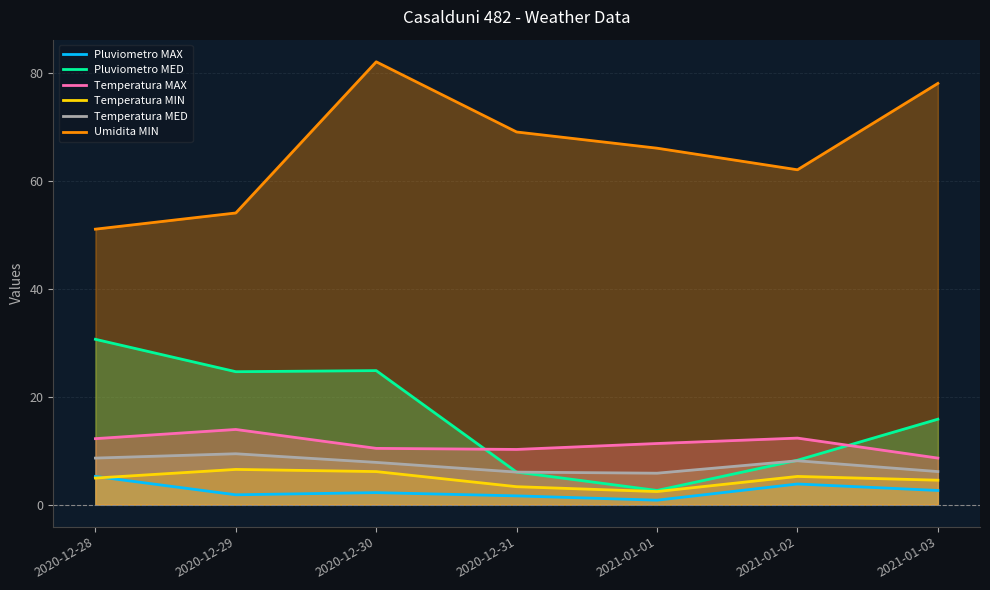

True or false: Temperatura MED and Pluviometro MAX cross at least once.

False